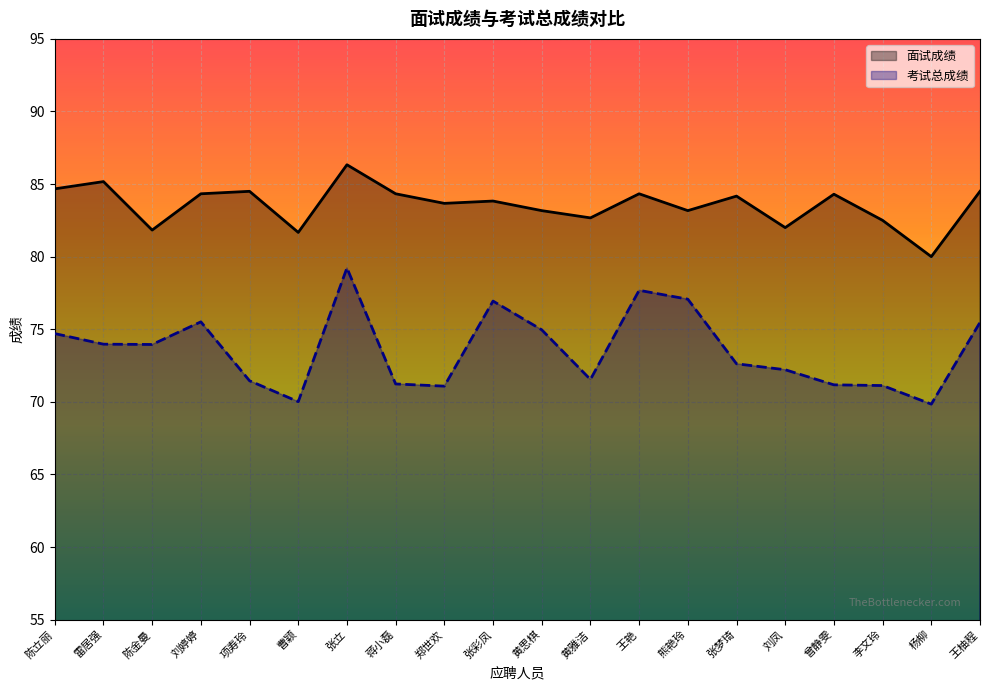

Which series has the largest total across all categories?

面试成绩